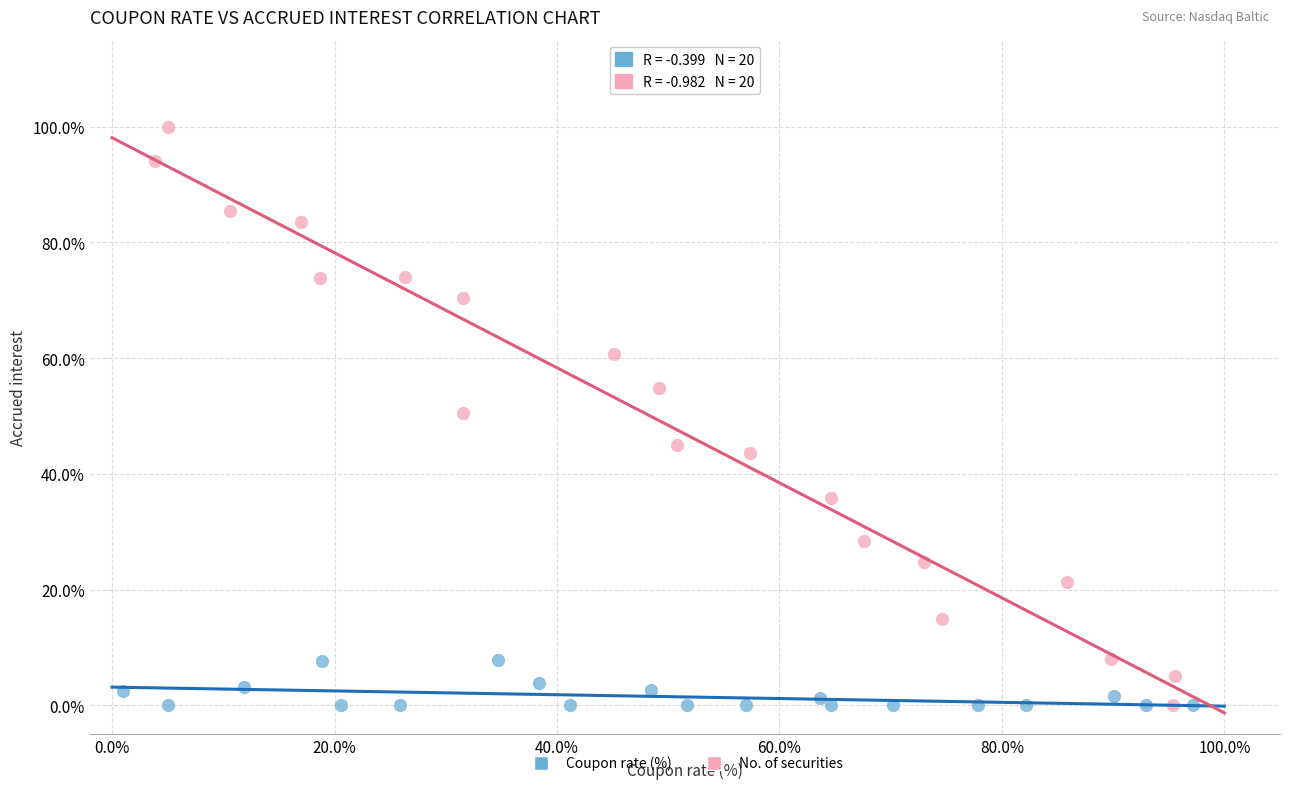

What are all the series names shown in the legend?

Coupon rate (%), No. of securities